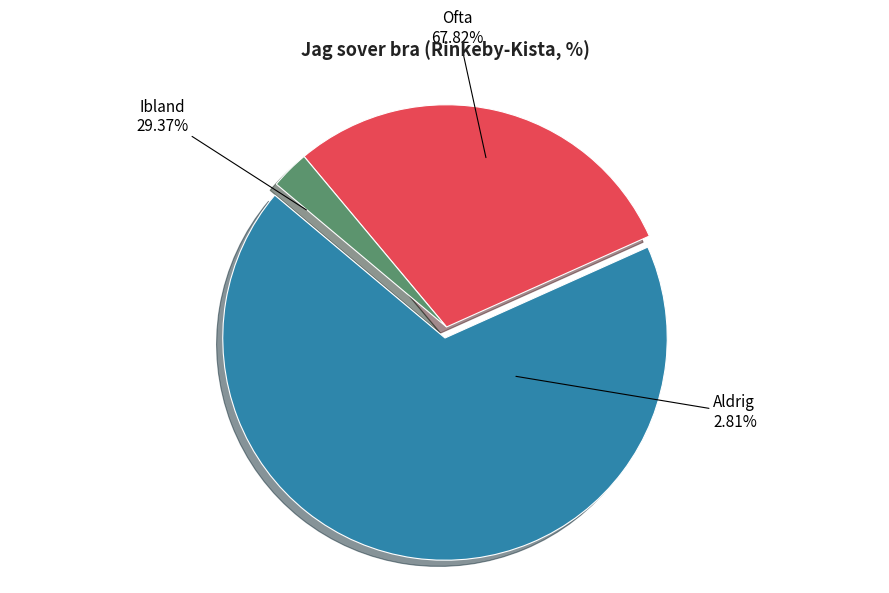

To the nearest percent, what percentage of the pie is Ofta?

68%